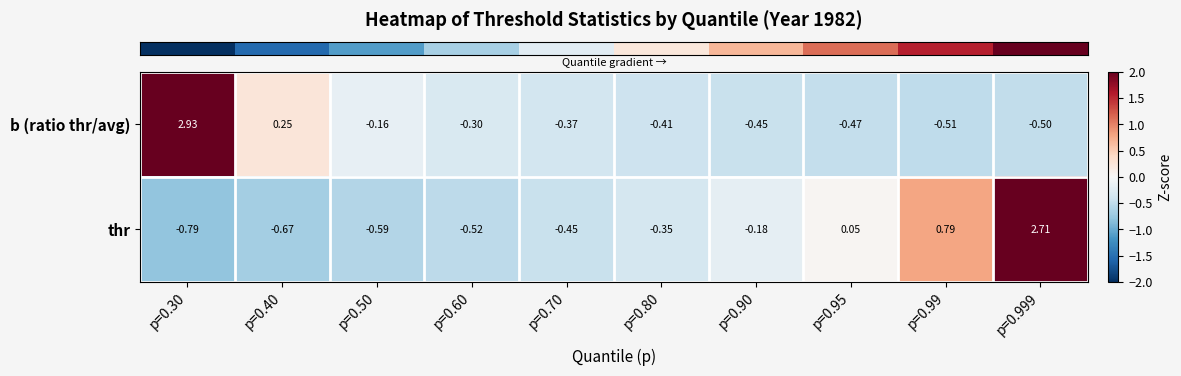

Is the value of b (ratio thr/avg) at p=0.60 greater than the value of thr at p=0.70?

Yes